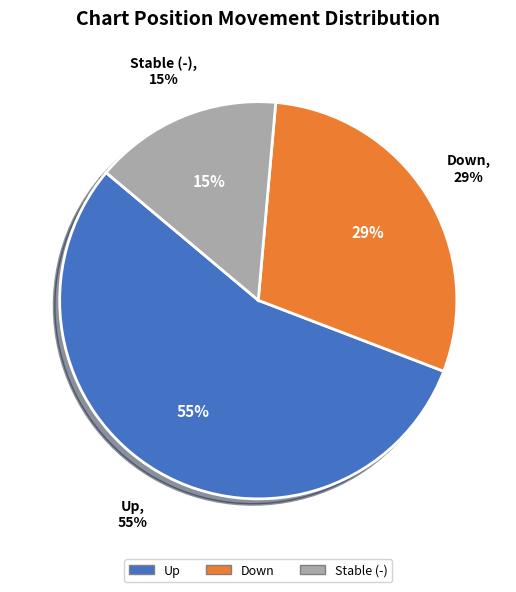

Rank the categories by value from highest to lowest.

up, down, -